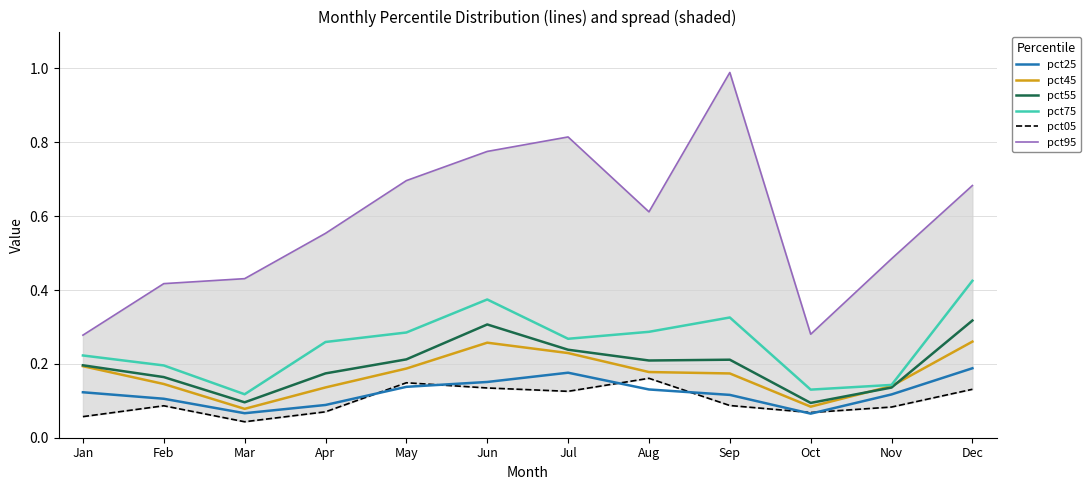

Is it true that pct25 equals 0.0 at Oct?

False